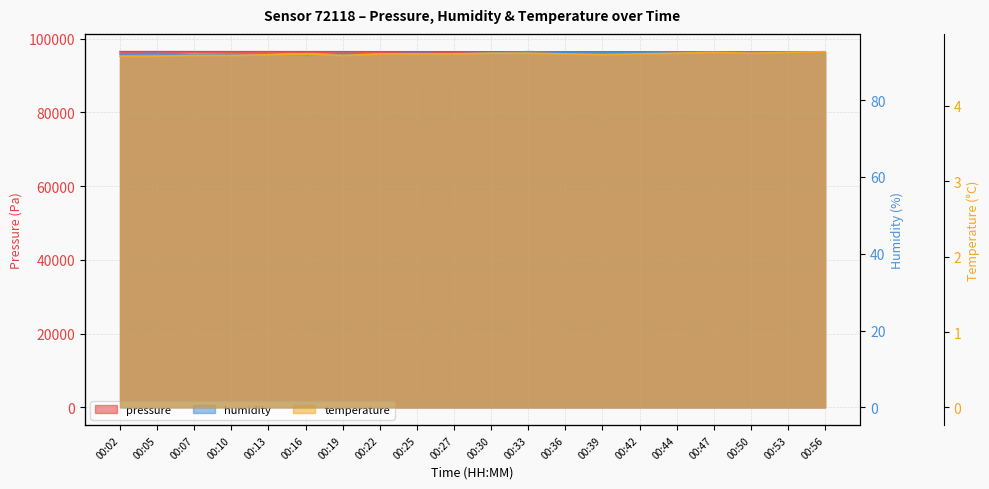

True or false: humidity and temperature cross at least once.

False